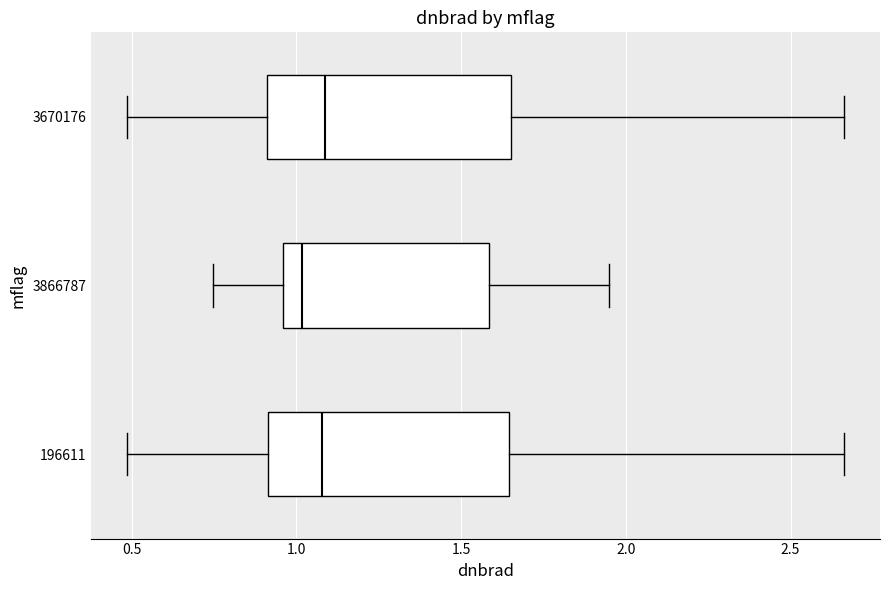

Which box has the furthest to the left median line?

3866787